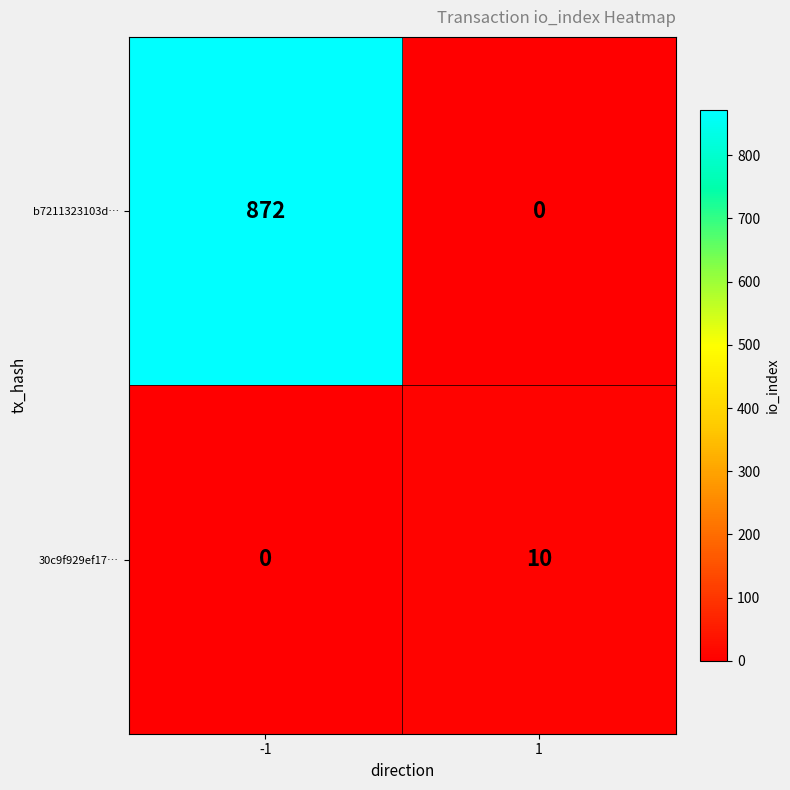

The b7211323103d… series shows 0 at 1. True or false?

True